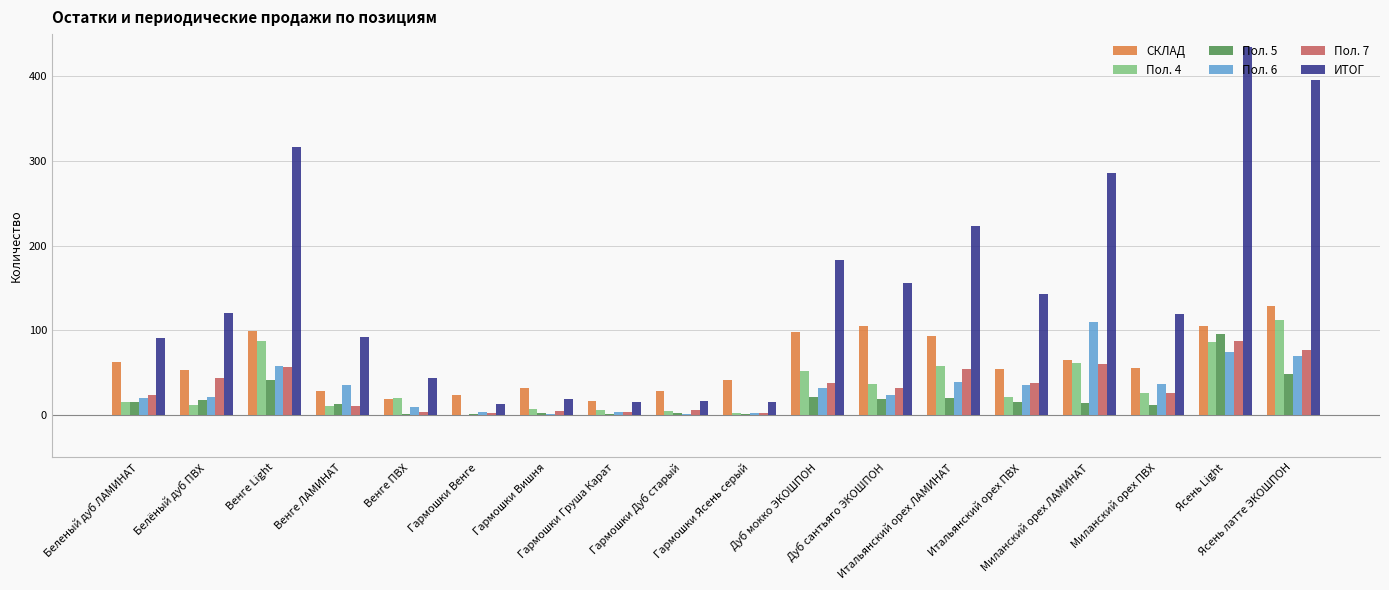

What is the maximum value shown in the chart?

435